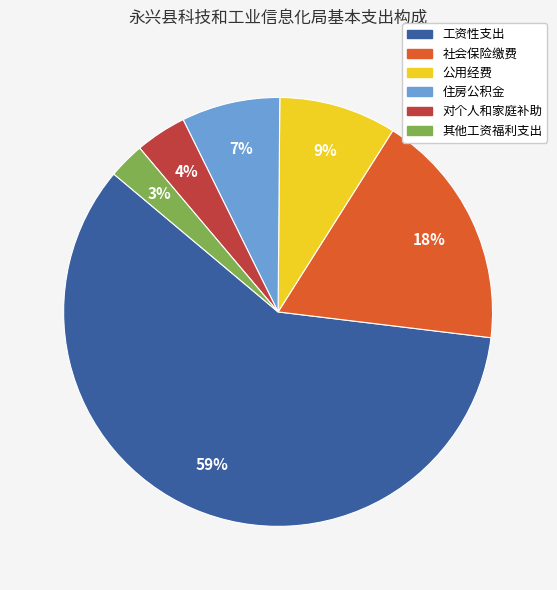

The 社会保险缴费 slice represents 18% of the pie. True or false?

True